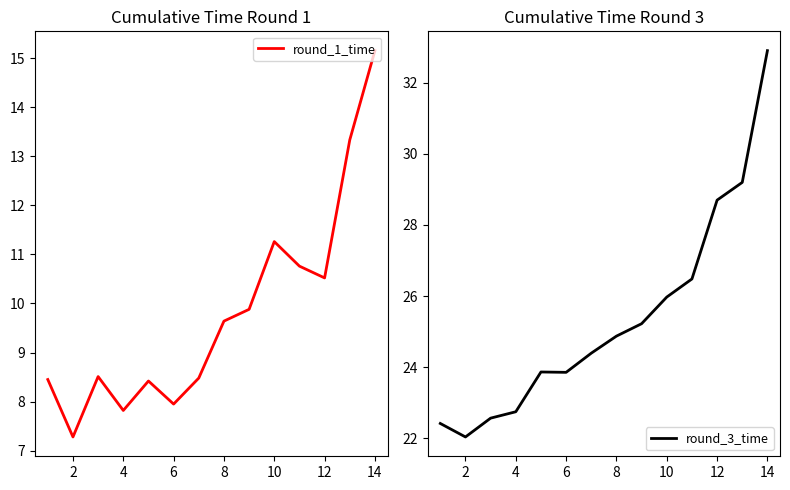

Is it true that round_3_time equals 8.7 at 6?

False